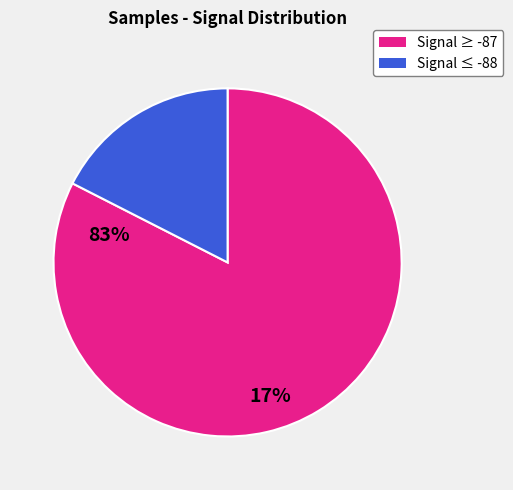

Is there a majority slice in this chart?

Yes